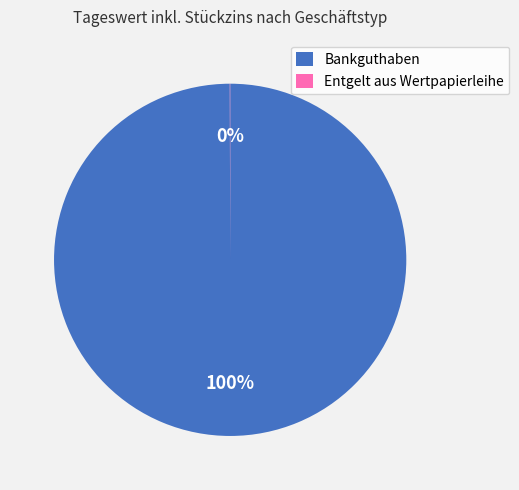

To the nearest percent, what is the average slice percentage?

50%